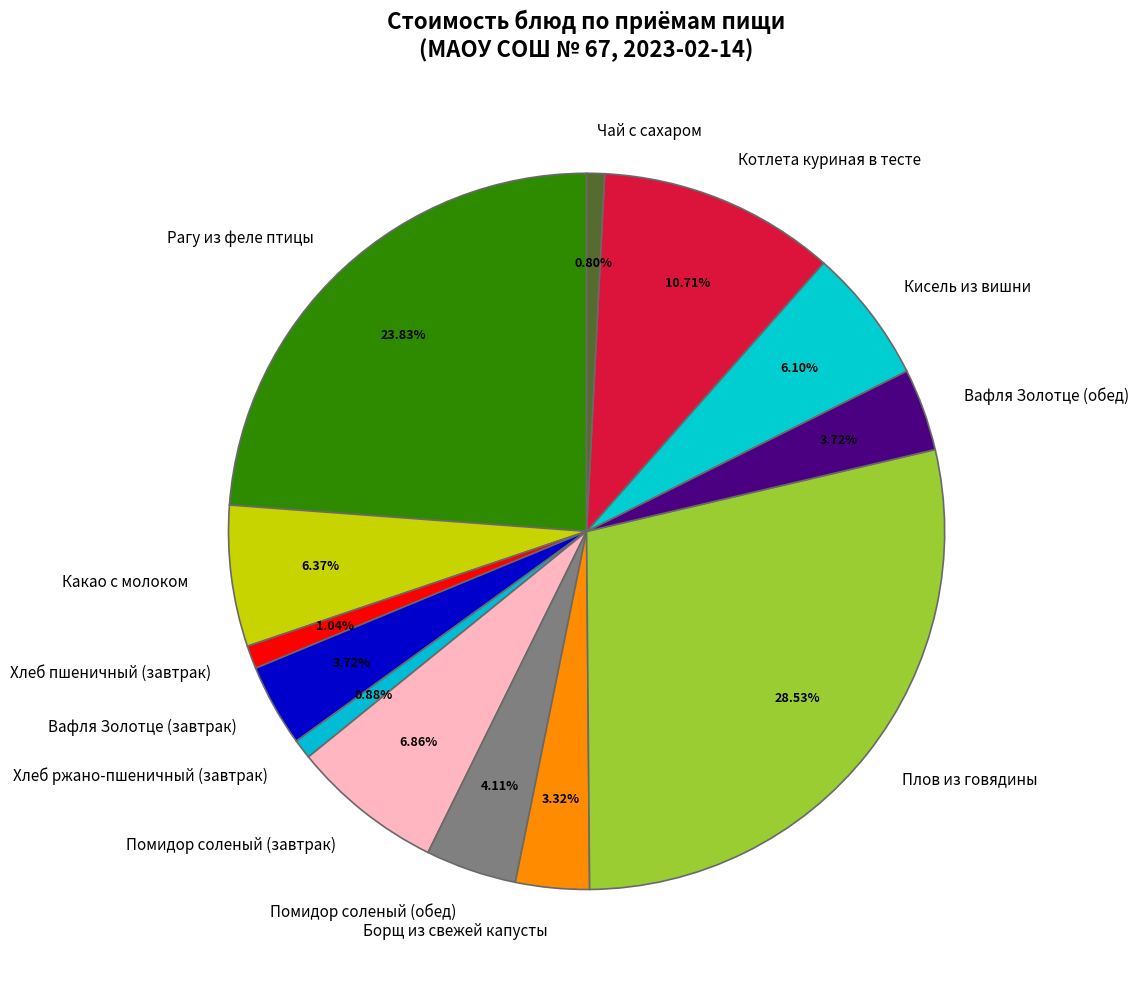

How many slices are in this pie chart?

13